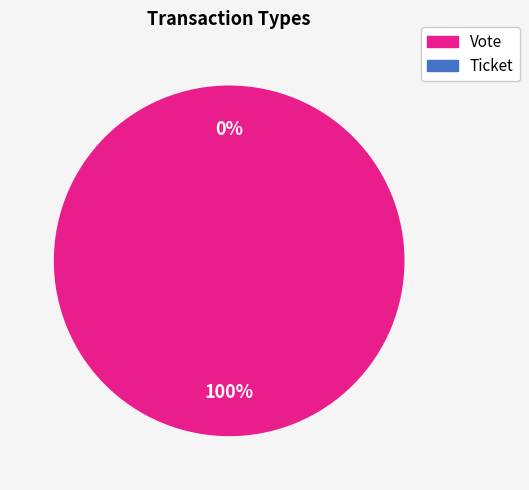

The Vote slice represents 100% of the pie. True or false?

True